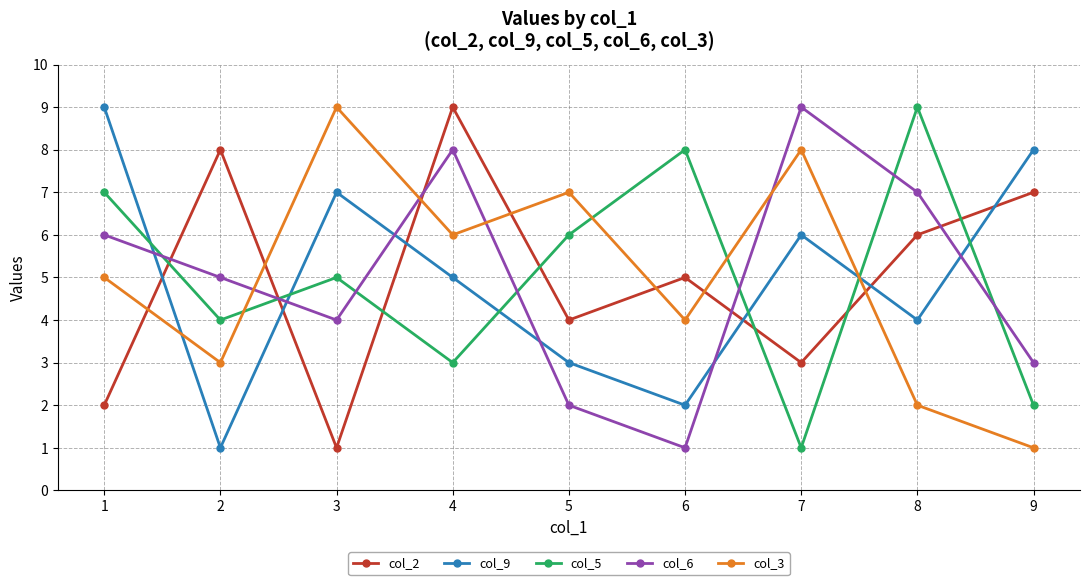

At 7, list the series in order from smallest to largest.

col_5, col_2, col_9, col_3, col_6